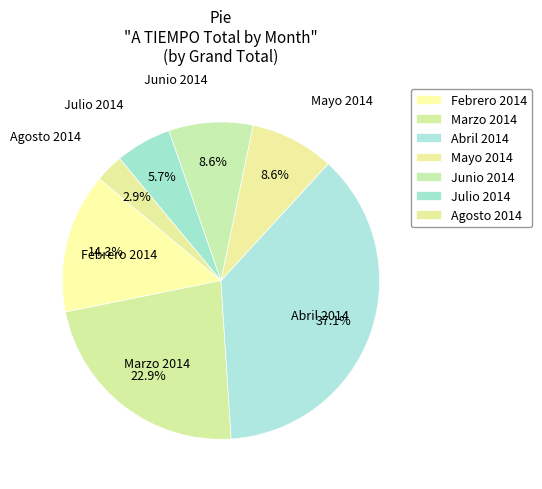

How many segments does this pie chart have?

7